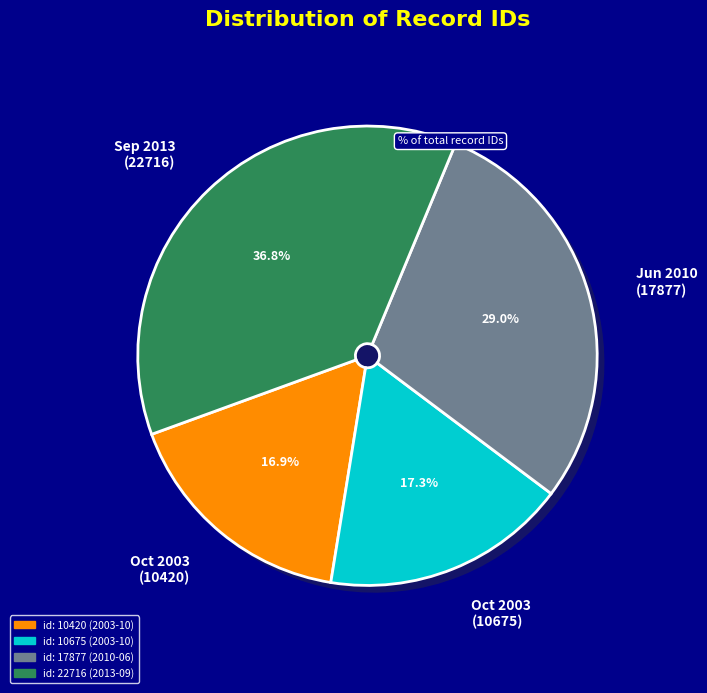

To the nearest percent, what is the difference between the id: 10675 (2003-10) and id: 17877 (2010-06) slice percentages?

12%